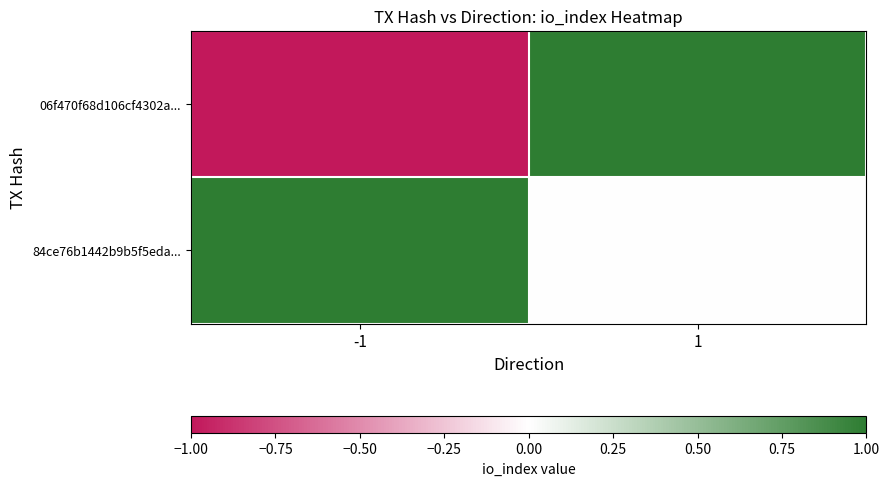

What is the spread (max minus min) of values at -1?

2